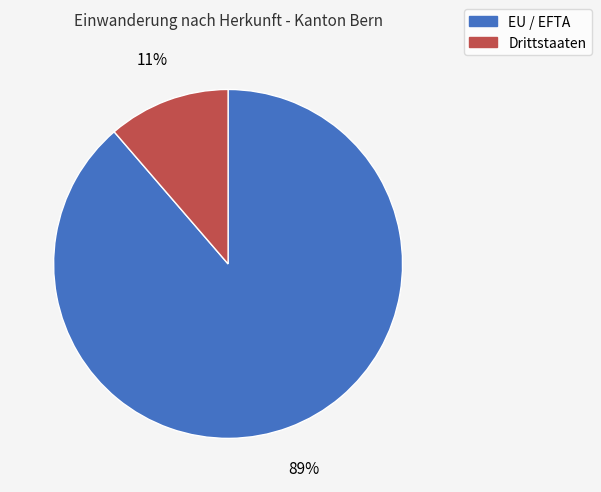

How many segments does this pie chart have?

2